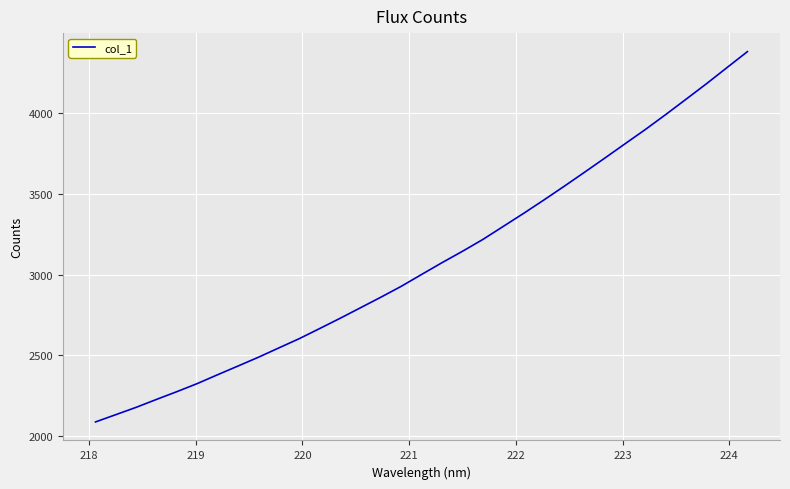

What is the difference between the maximum and minimum values?

2293.7